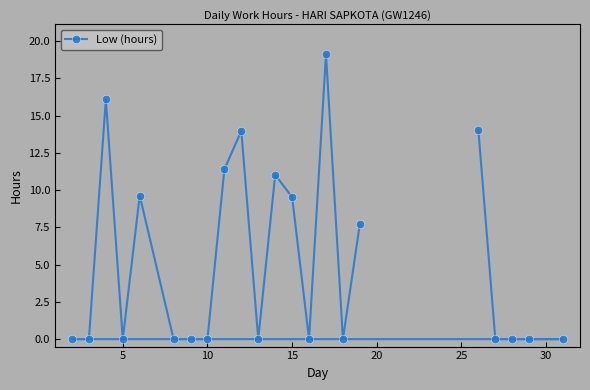

What is the average value?

5.1